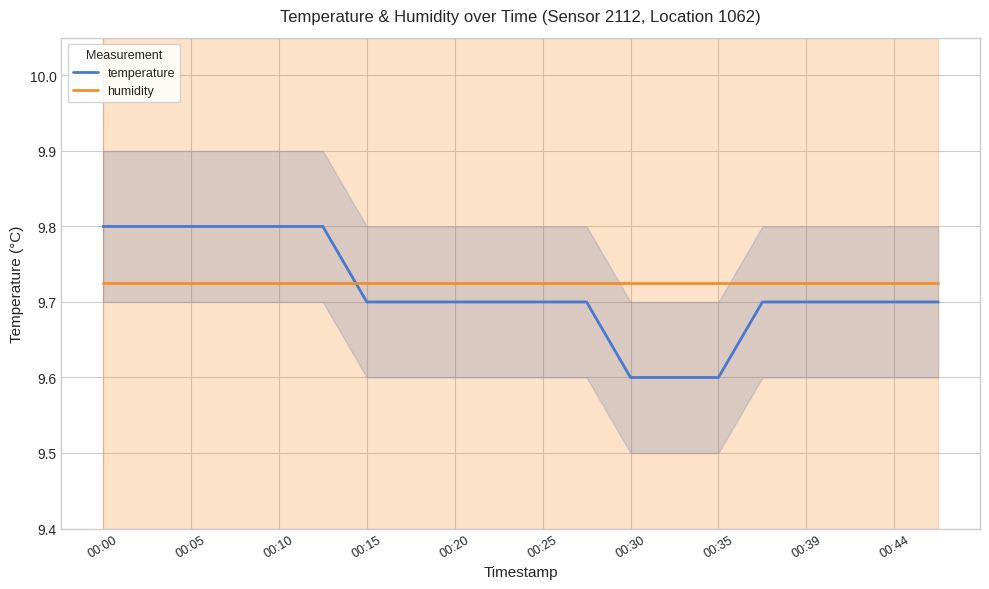

True or false: temperature and humidity cross at least once.

True